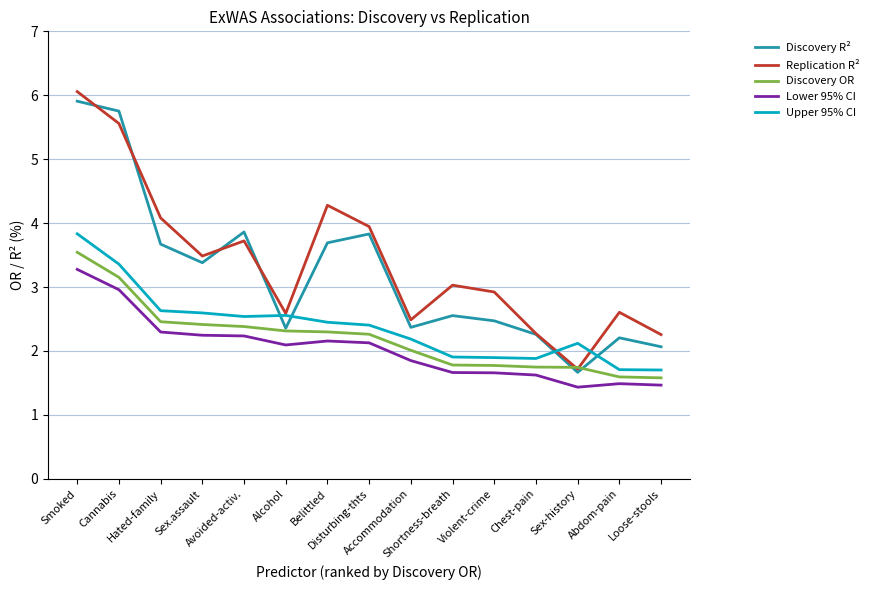

After their last crossing, which series has the higher values: Discovery R² or Upper 95% CI?

Discovery R²